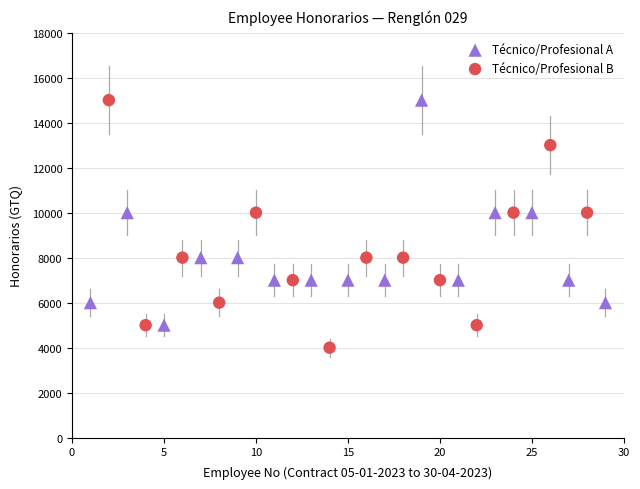

Which series reaches the minimum Y coordinate?

Técnico/Profesional B